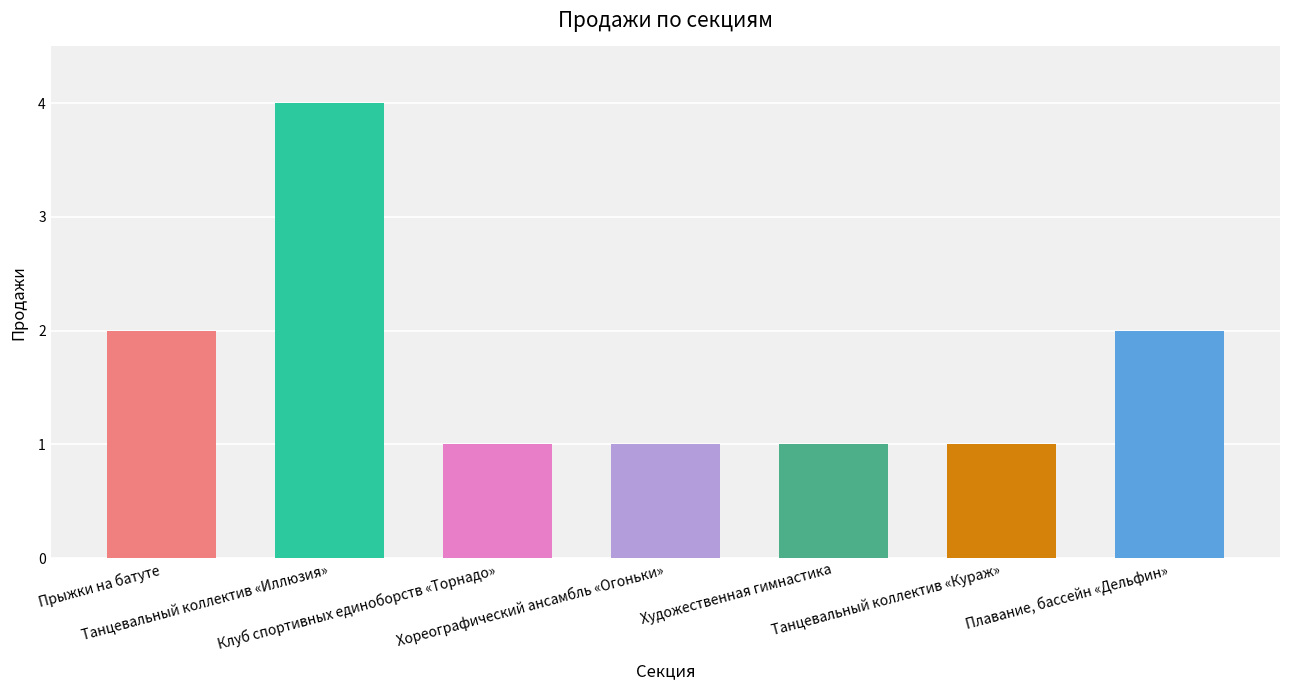

Are the bars grouped side by side (vs. stacked)?

No